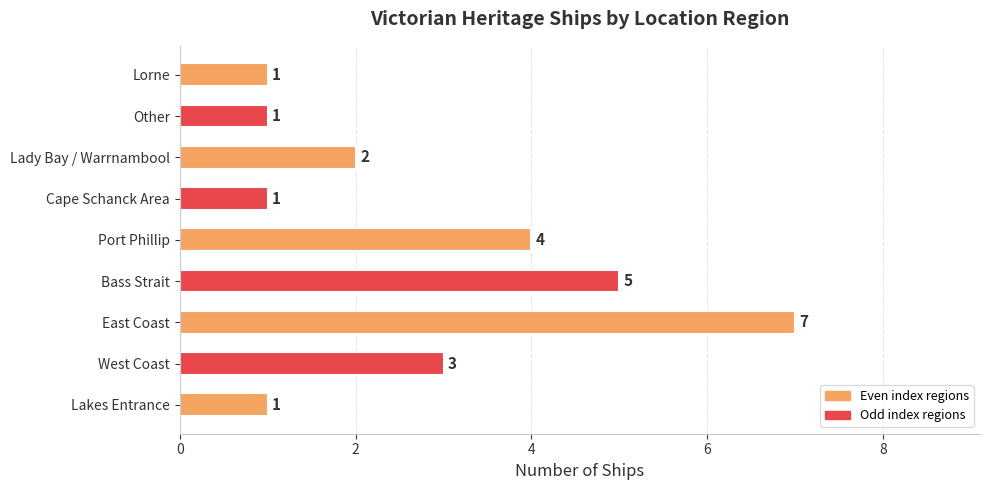

Where is the data nearest to the value 4?

Port Phillip